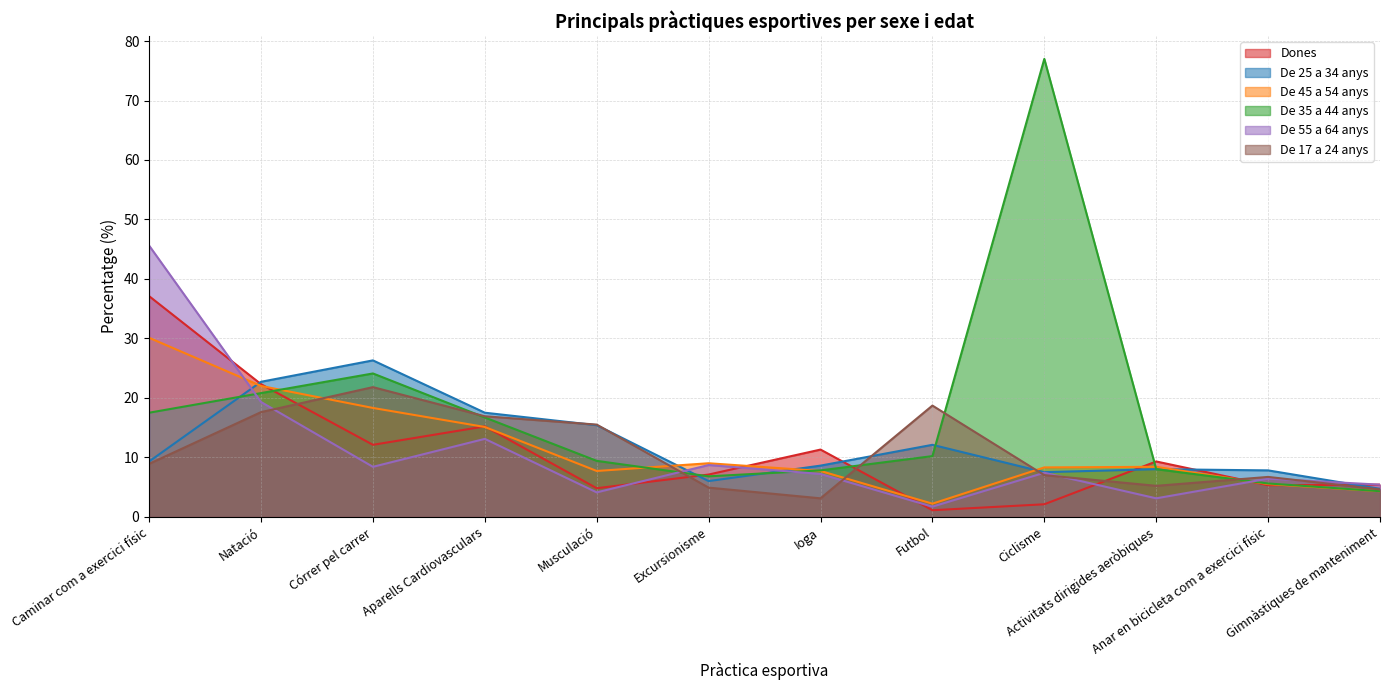

Between Futbol and Activitats dirigides aeròbiques, which series saw the biggest shift?

De 17 a 24 anys